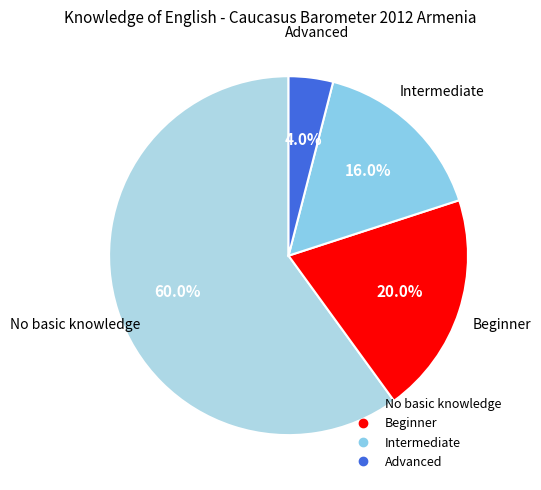

Is it true that Beginner is 20% of the pie?

True